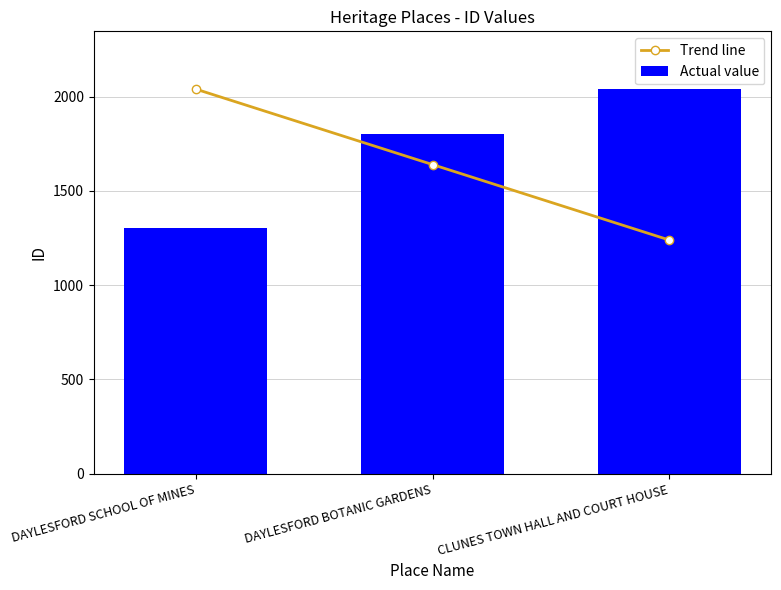

How many groups of bars are there?

3